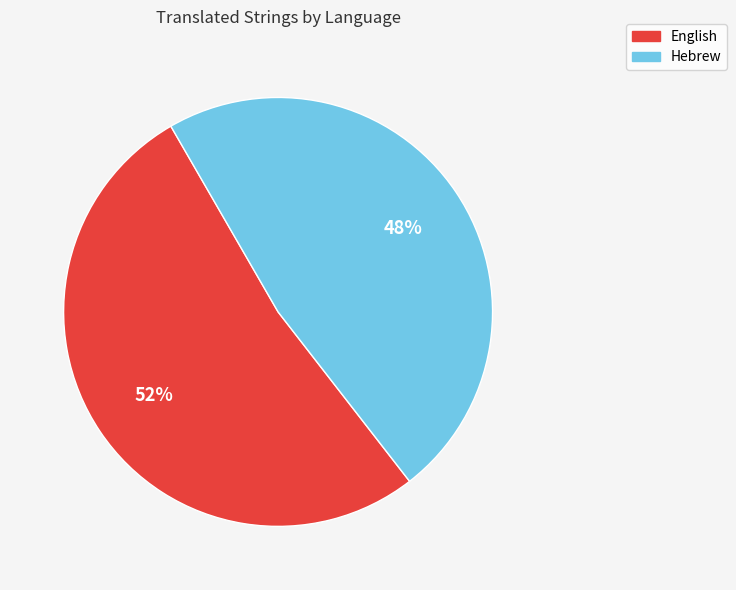

Between English and Hebrew, which is larger?

English